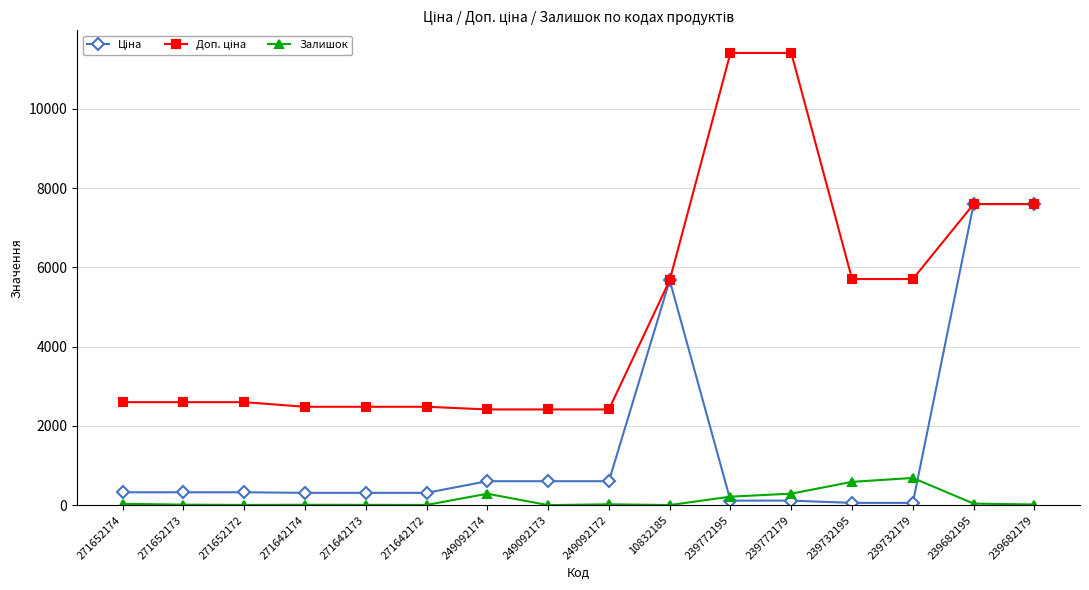

What is the maximum value shown in the chart?

11410.0